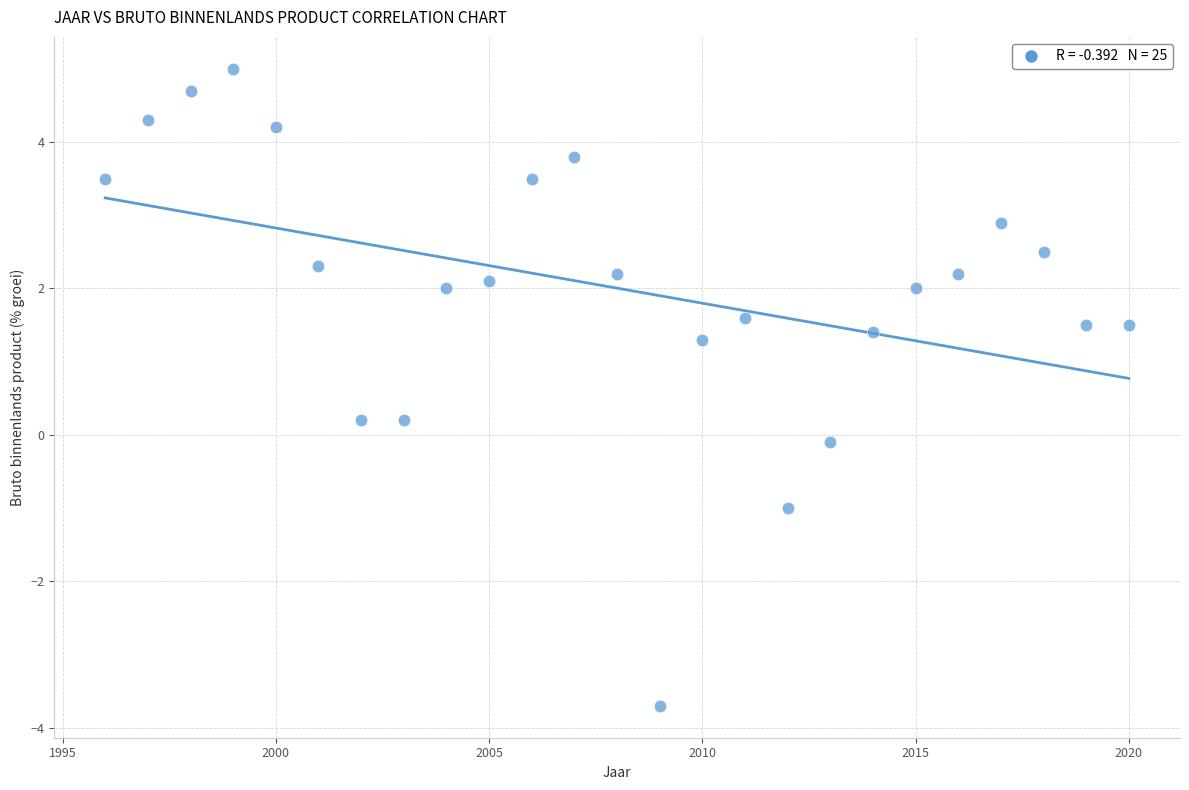

What is the range of Y values (max minus min)?

8.7